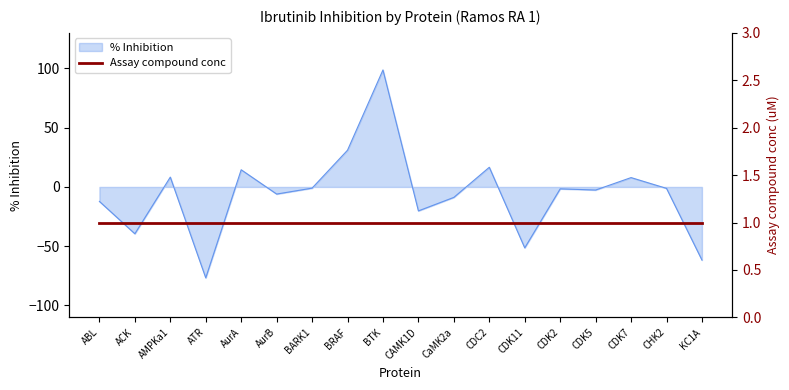

How many interior local peaks (higher than both neighbors) does the data have?

6